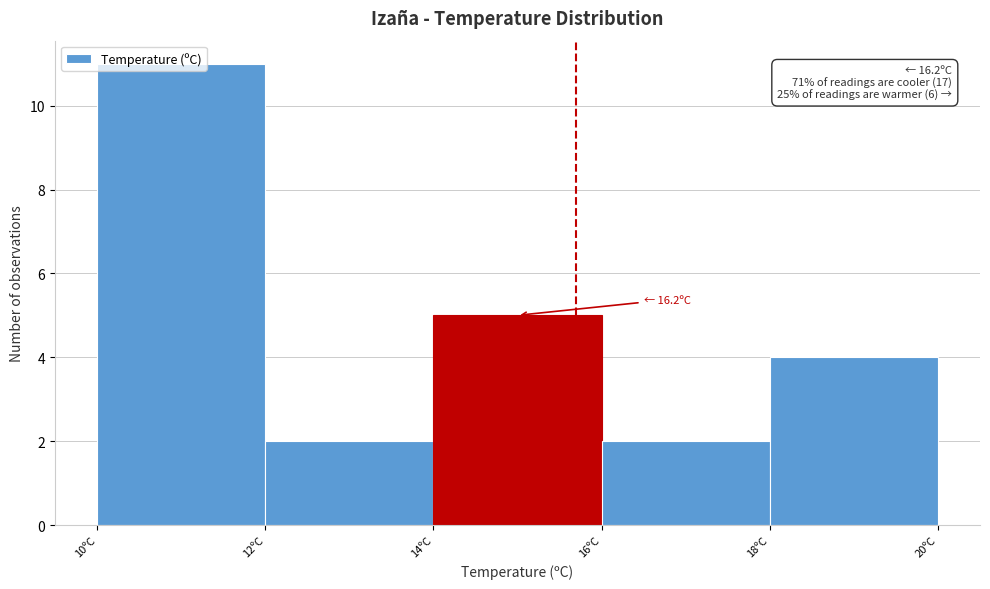

What is the difference between the values at 14ºC and 10ºC?

6